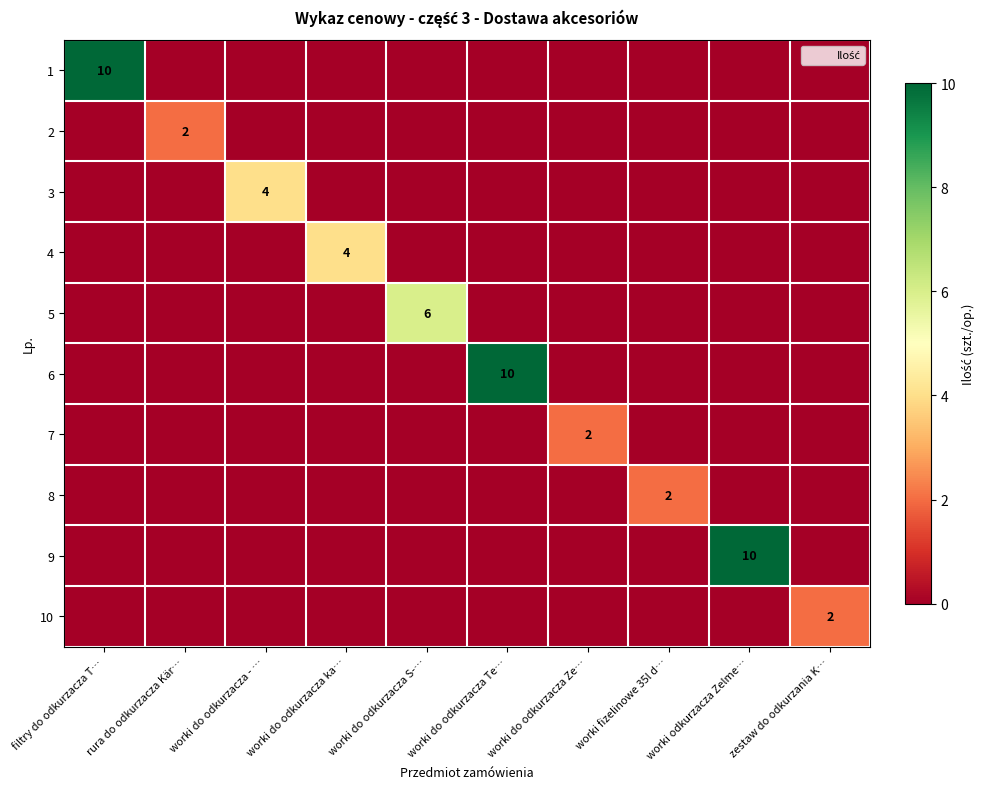

At which label is 7 closest to 1?

filtry do odkurzacza T…